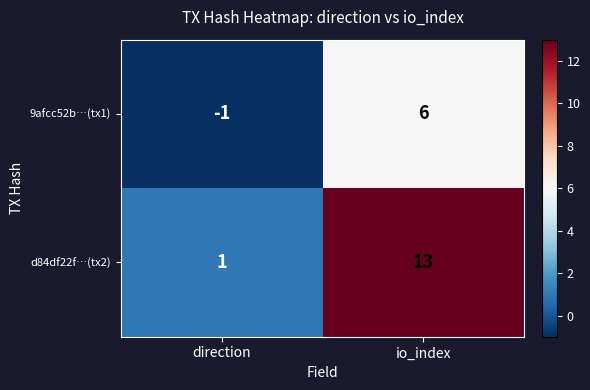

List the labels in order of 9afcc52b…(tx1) value, largest first.

io_index, direction